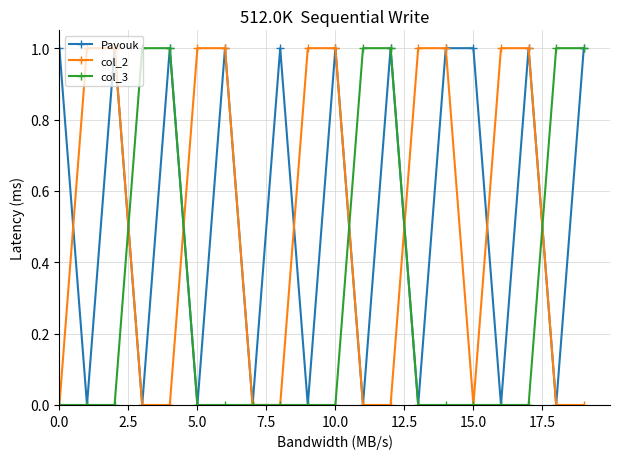

True or false: Pavouk has more than 1 interior local peaks.

True